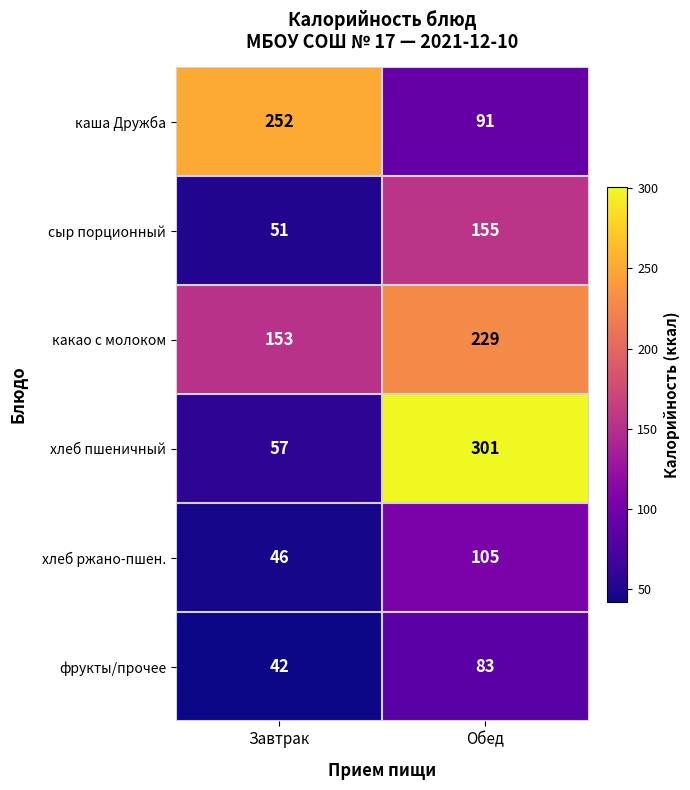

What is the approximate value of фрукты/прочее at Завтрак?

42